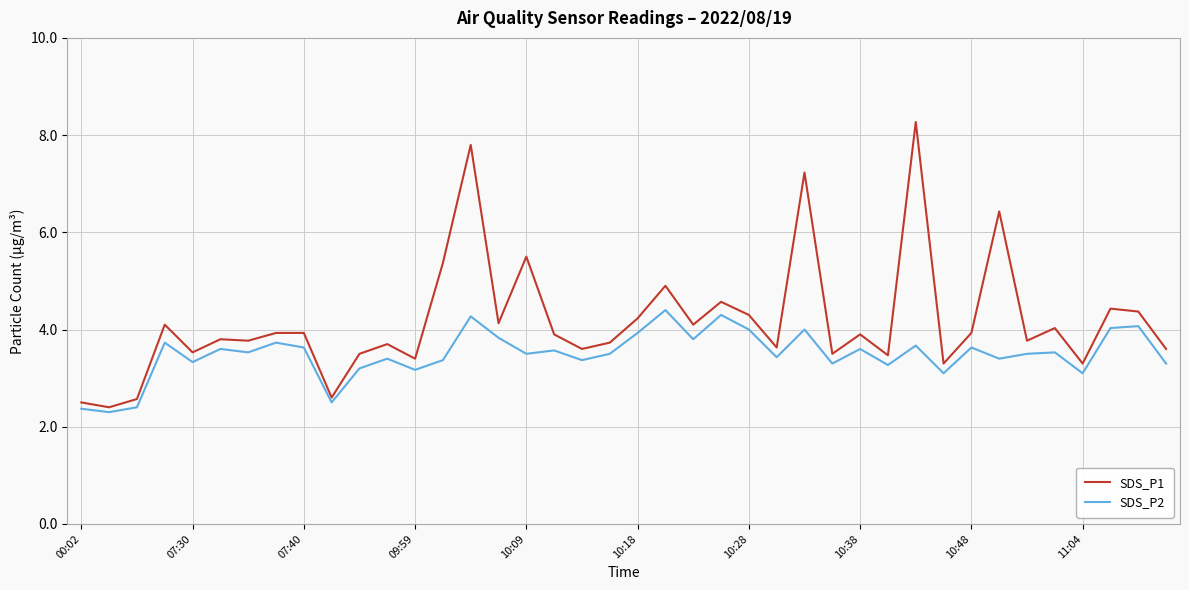

What is the difference between the maximum and minimum values in the SDS_P1 series?

5.9